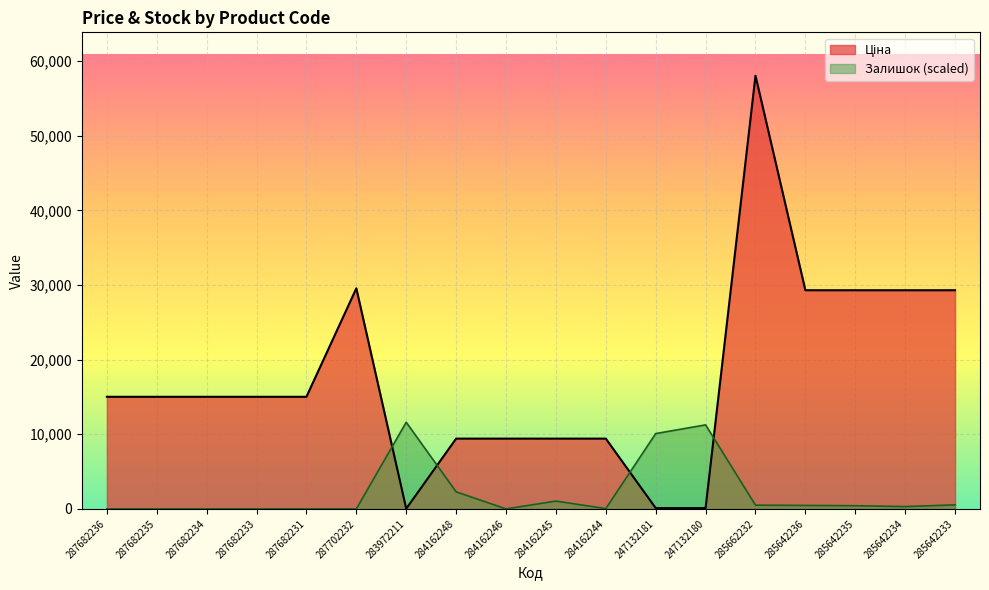

True or false: Залишок has a value of 1811.9 at 284162245.

False